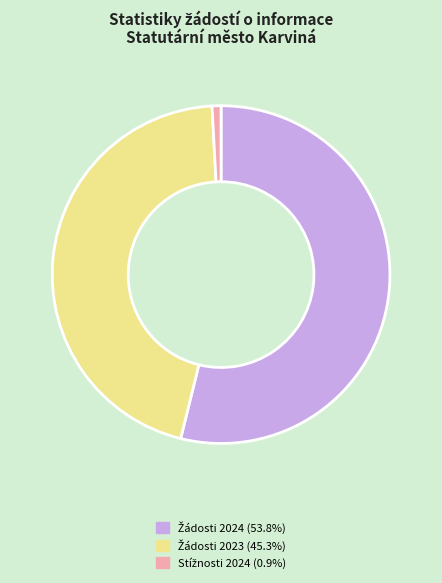

Is there a majority slice in this chart?

Yes